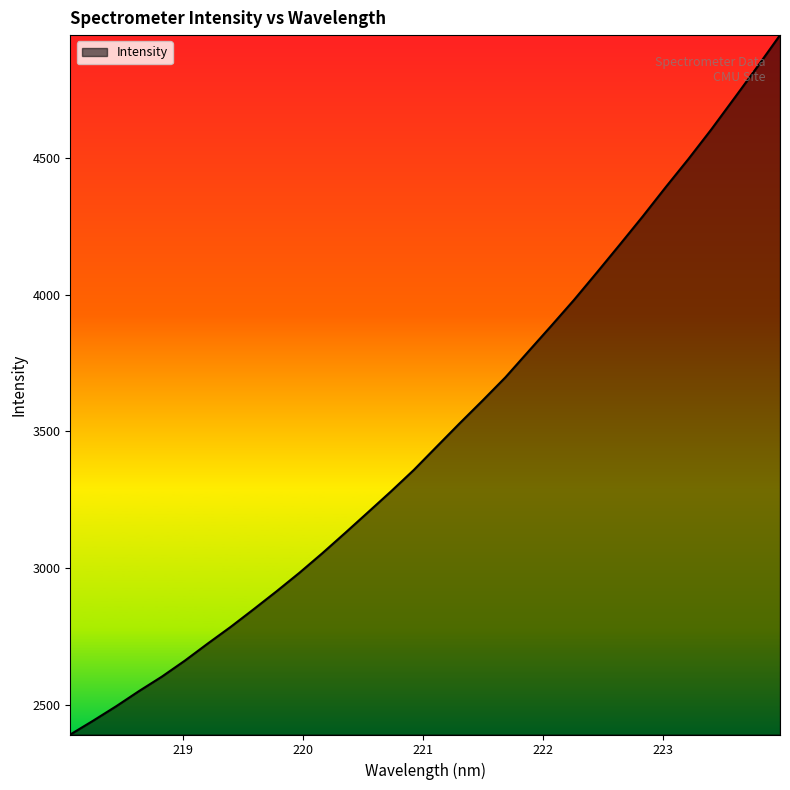

What is the difference between the maximum and minimum values?

2554.5